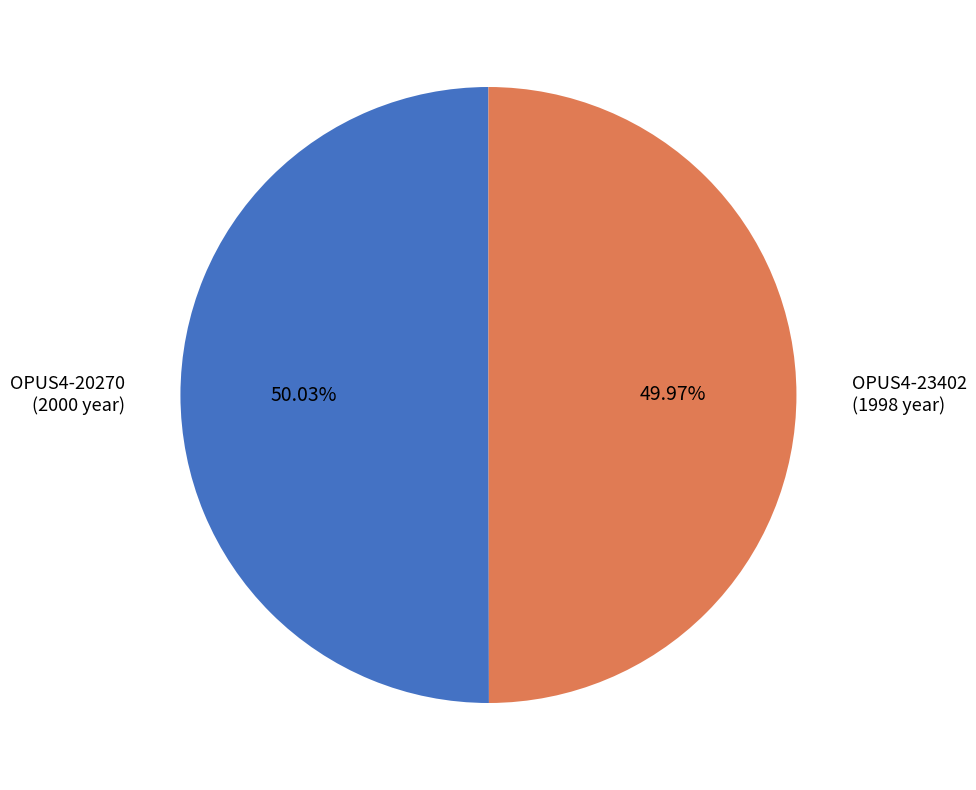

Approximately how many times larger is the value at OPUS4-20270 (2000 year) compared to OPUS4-23402 (1998 year)?

1.0